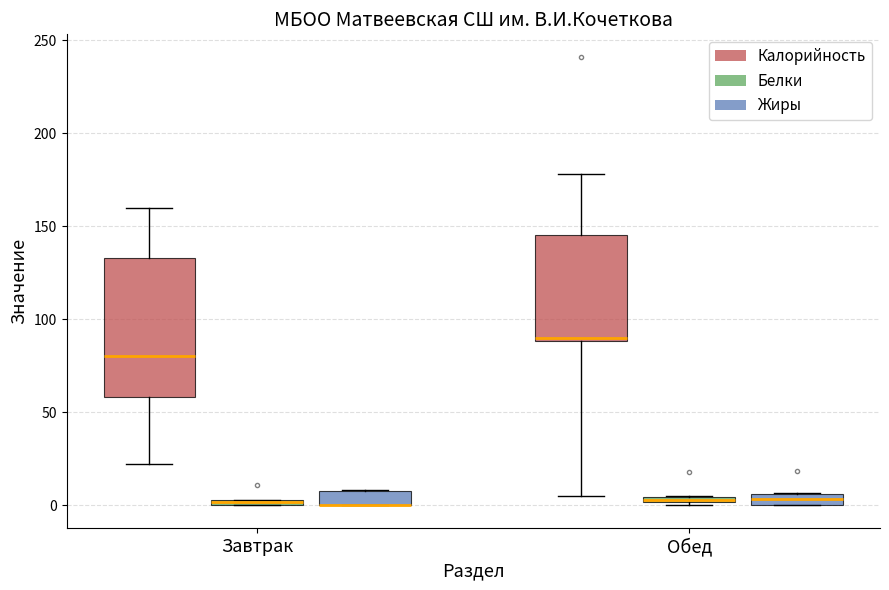

Comparing the boxes themselves (not the whiskers), which one is the tallest?

Завтрак (Калорийность)